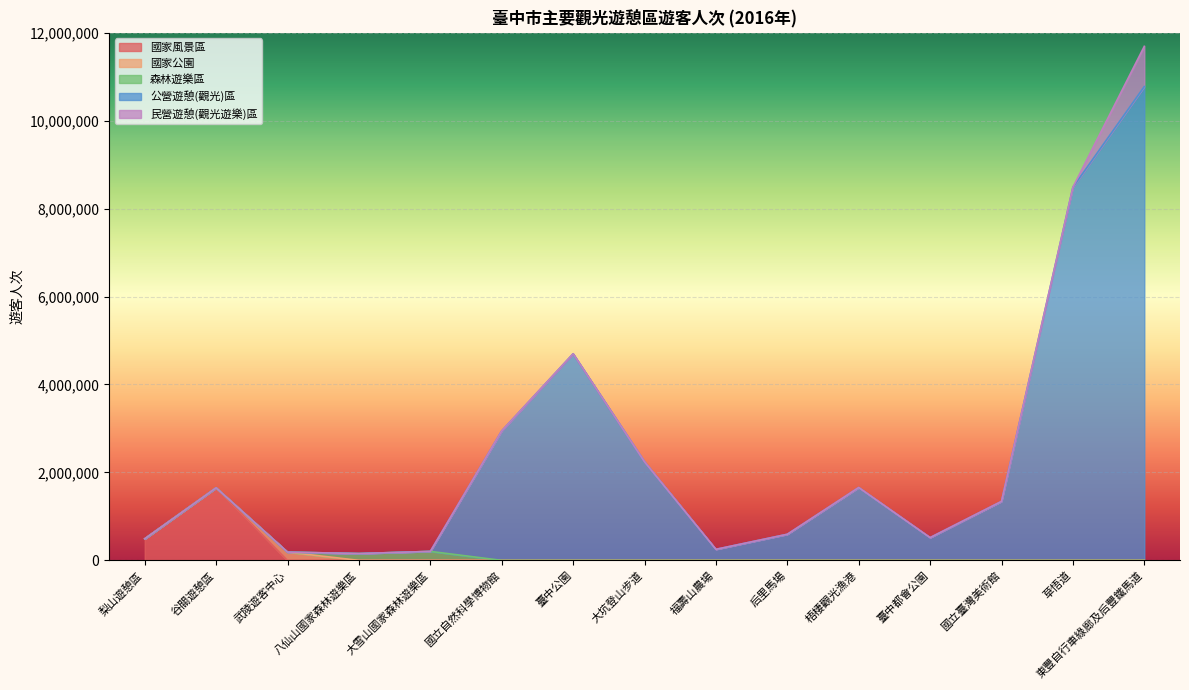

True or false: 公營遊憩(觀光)區 and 國家公園 intersect in this chart.

False